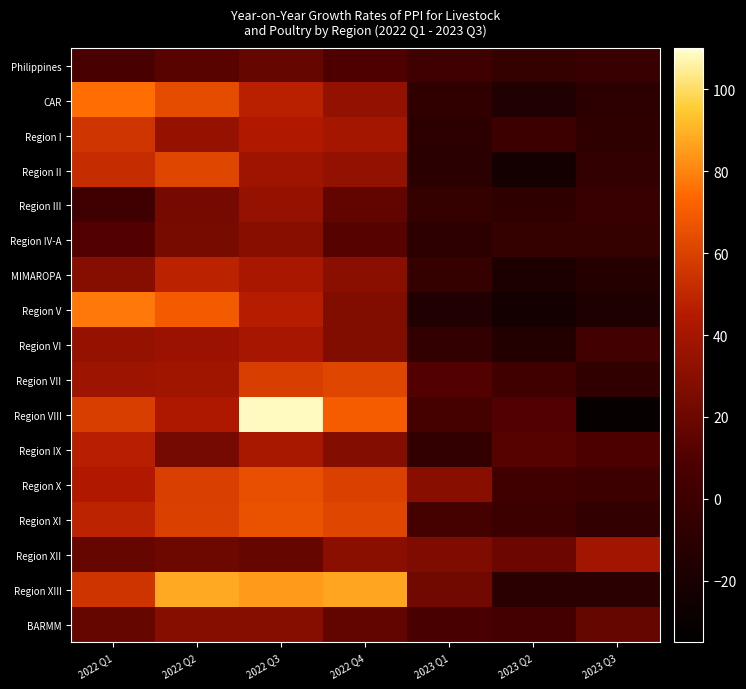

Which category has the lowest value across all series?

2023 Q3